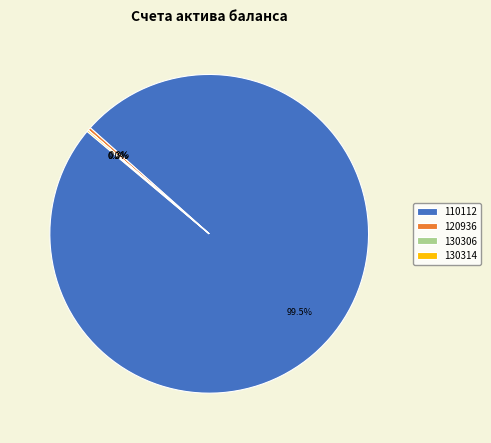

Between 110112 and 120936, which is larger?

110112